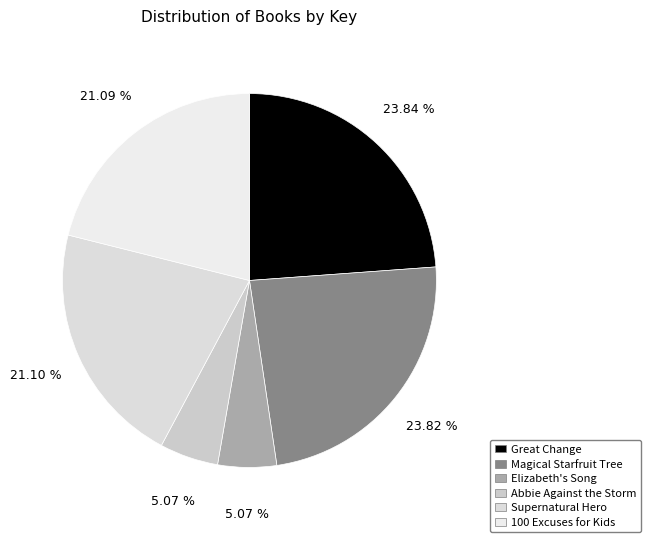

How many slices are in this pie chart?

6